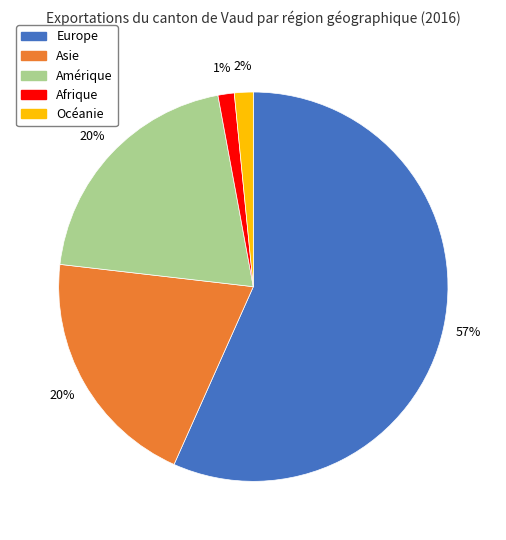

Between Océanie and Europe, which is larger?

Europe